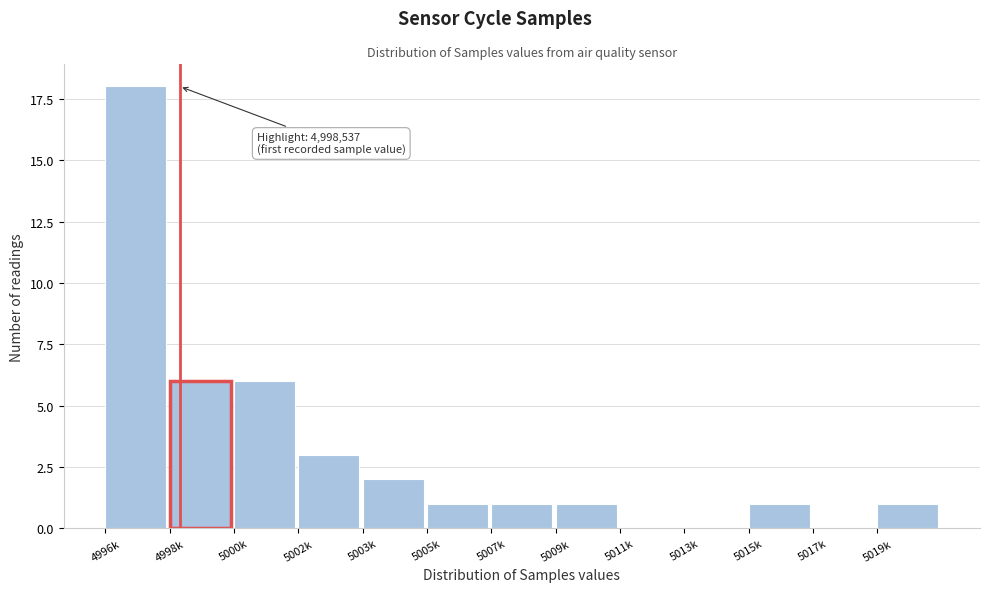

Reading left to right, list all the values displayed in this chart.

4996k=18	4998k=6	5000k=6	5002k=3	5003k=2	5005k=1	5007k=1	5009k=1	5011k=0	5013k=0	5015k=1	5017k=0	5019k=1